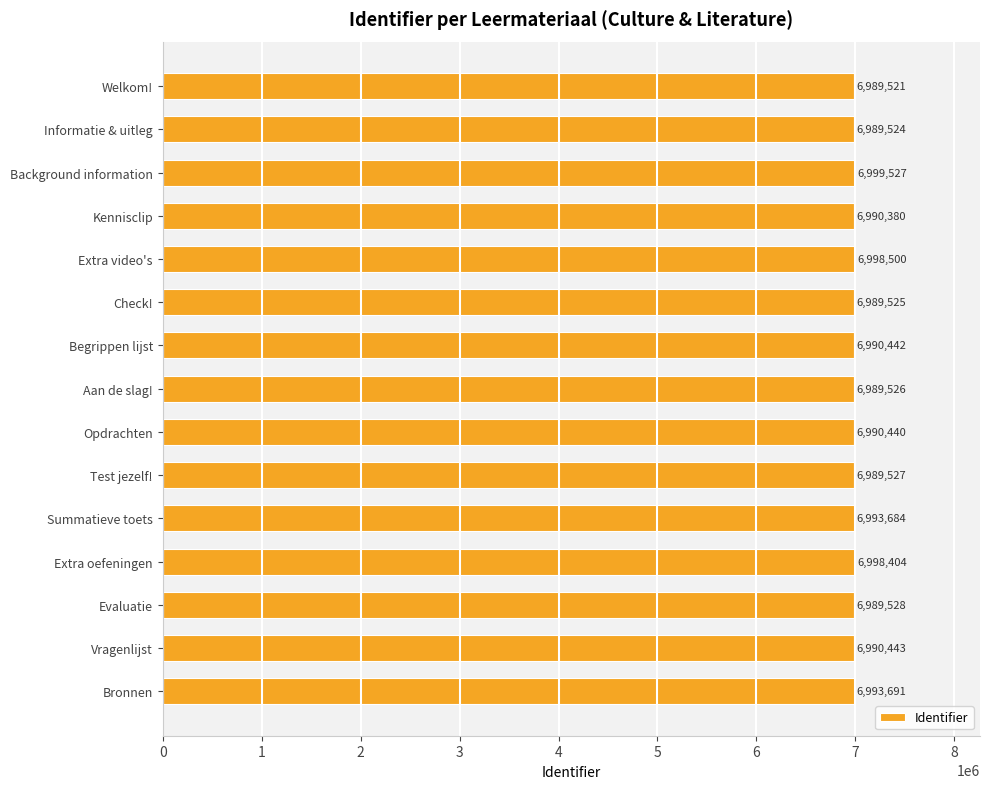

Approximately how many times larger is the value at Opdrachten compared to Summatieve toets?

1.0